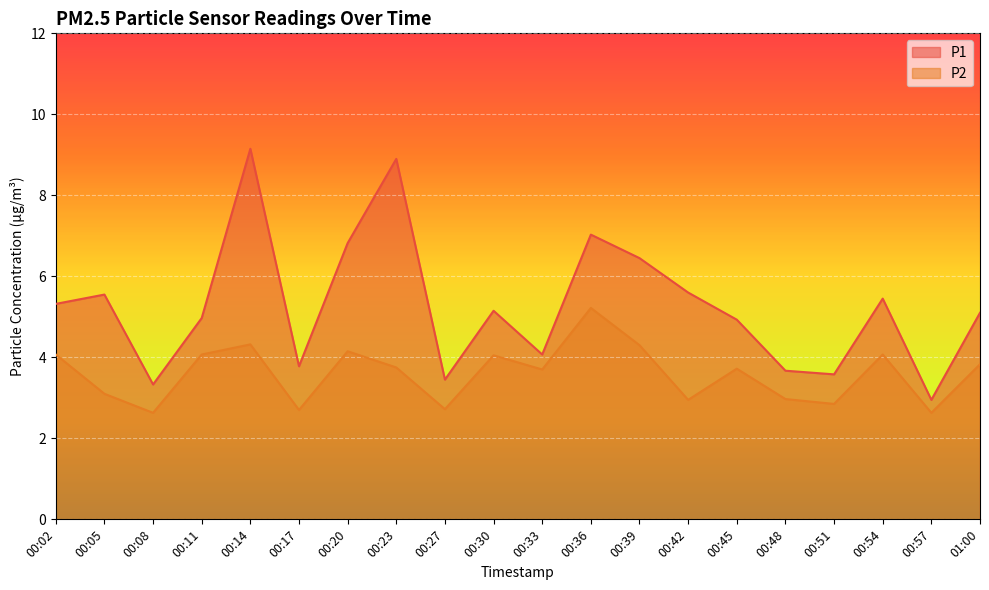

Where is P1 nearest to the value 6?

00:42